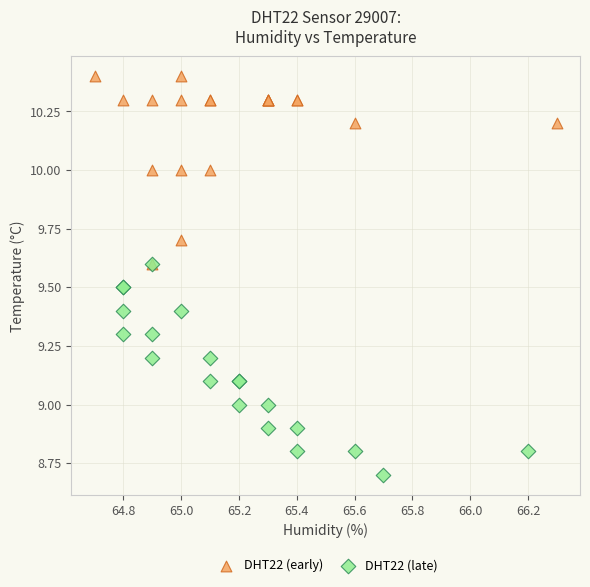

Which series has the largest Y range (max minus min)?

DHT22 (late)